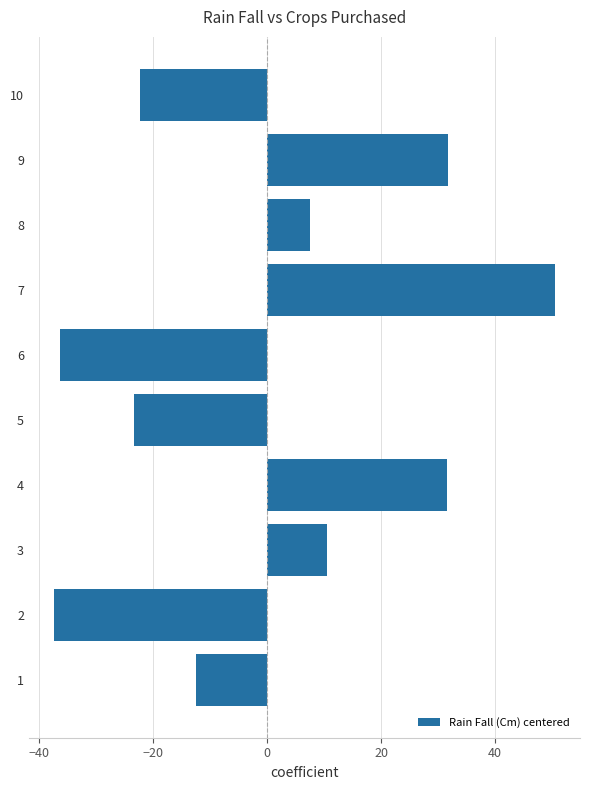

How many categories are shown in the chart?

10